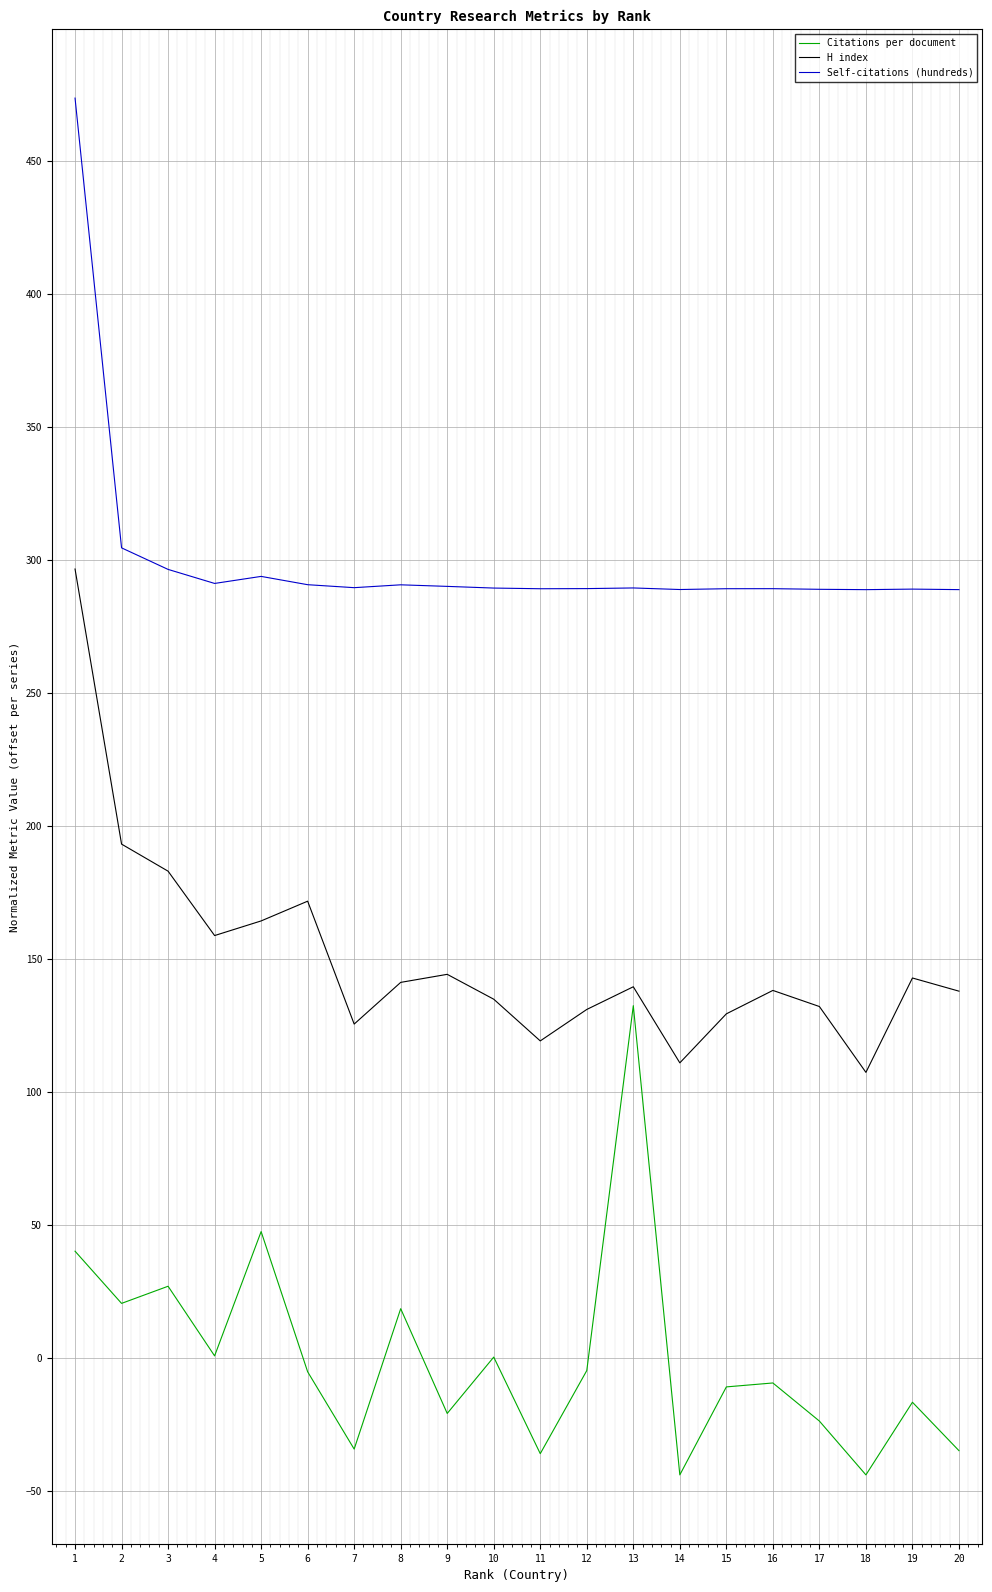

Which series has the largest total across all categories?

Self-citations (hundreds)